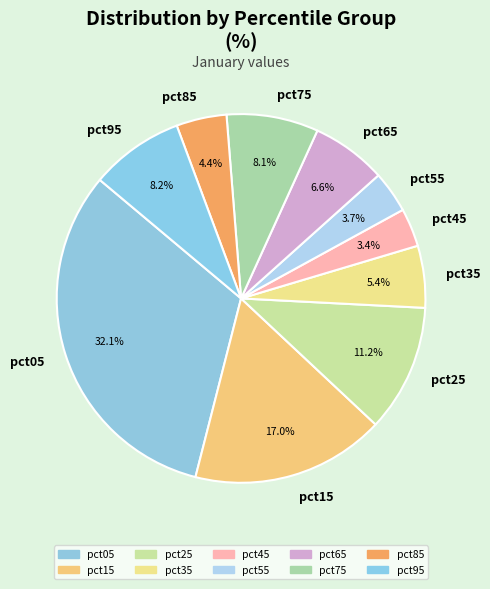

What percentage is the pct95 slice, to the nearest percent?

8%